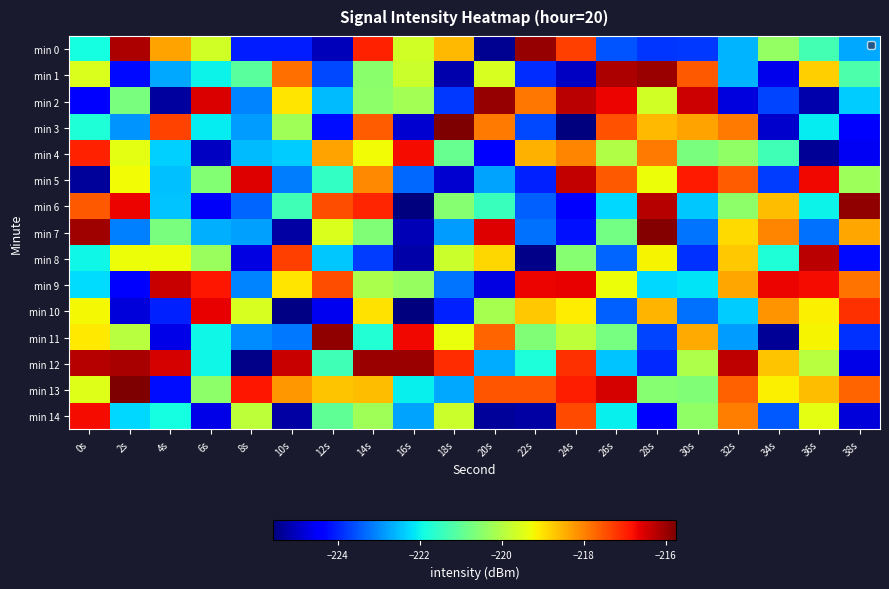

What is the total value across all series at 34s?

-3318.7